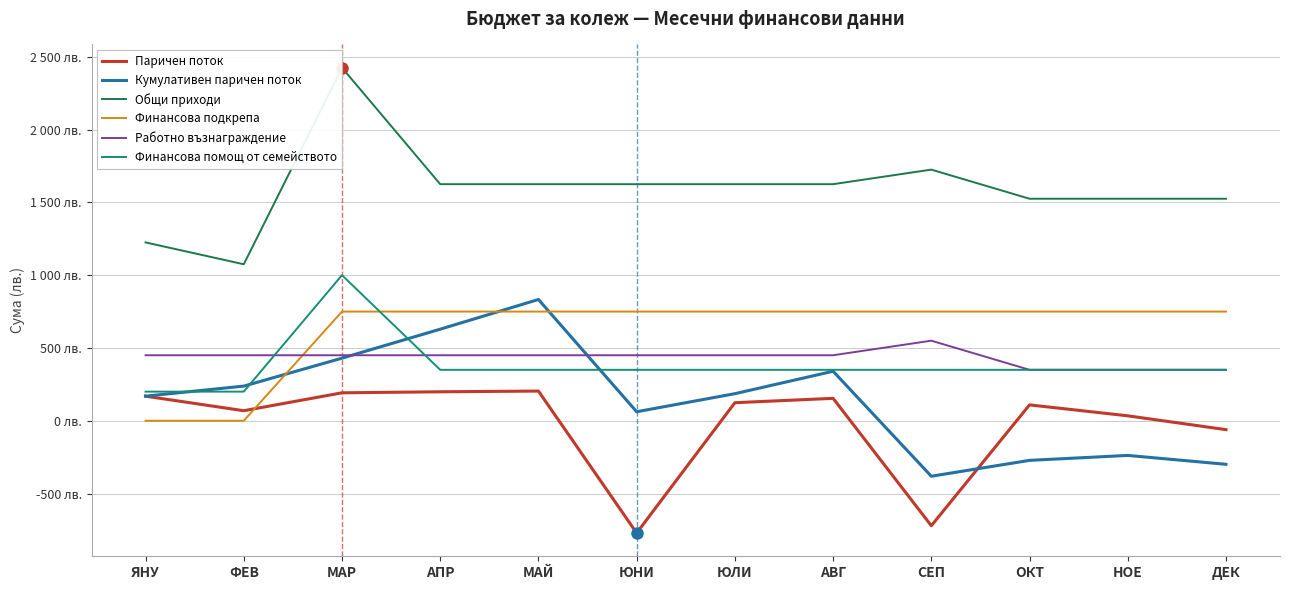

What is the sum of all Финансова подкрепа values?

7500